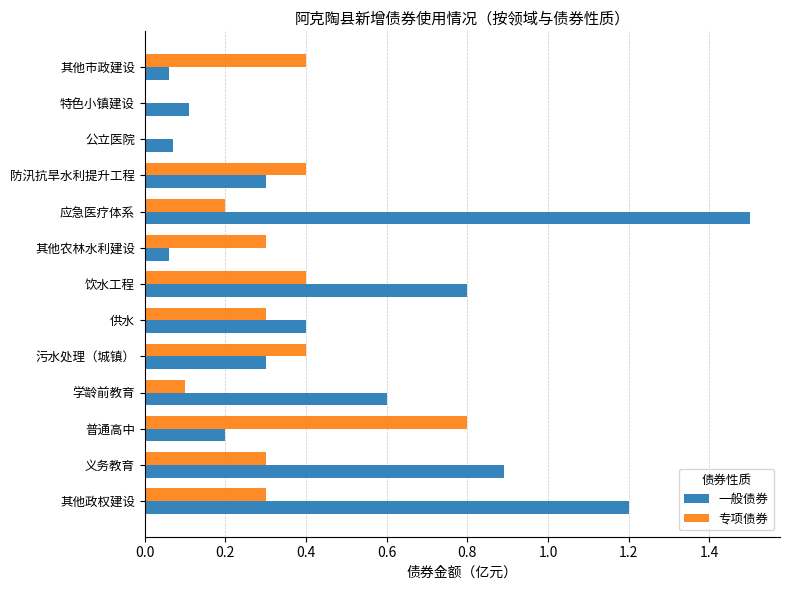

What is the sum of all 专项债券 values?

3.9